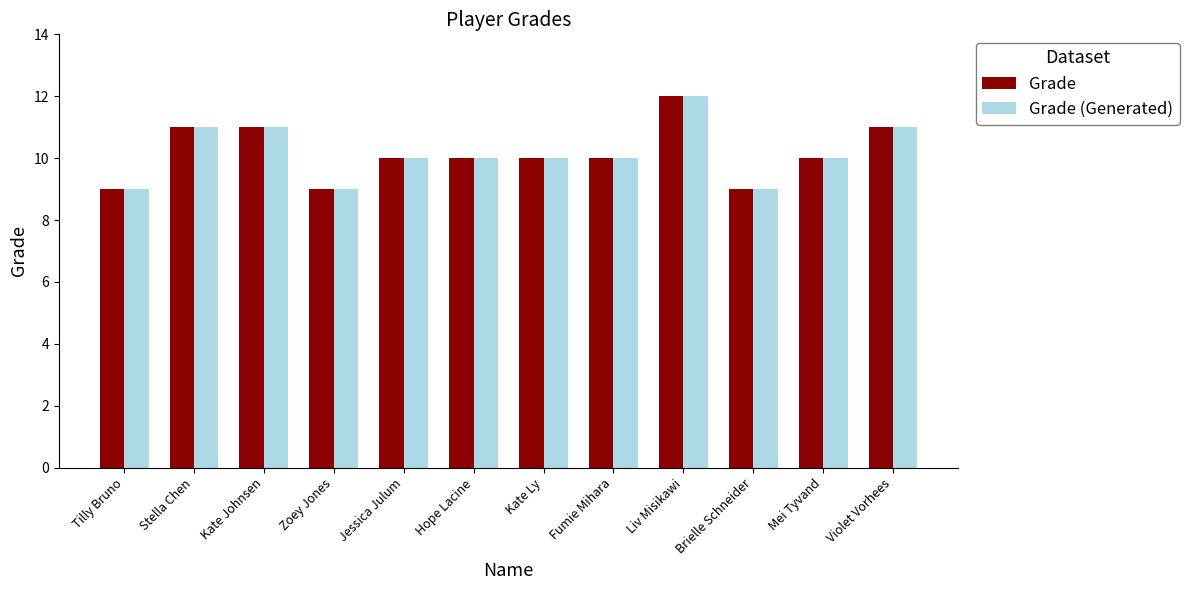

What value does the Grade (Generated) series have at Kate Johnsen?

11